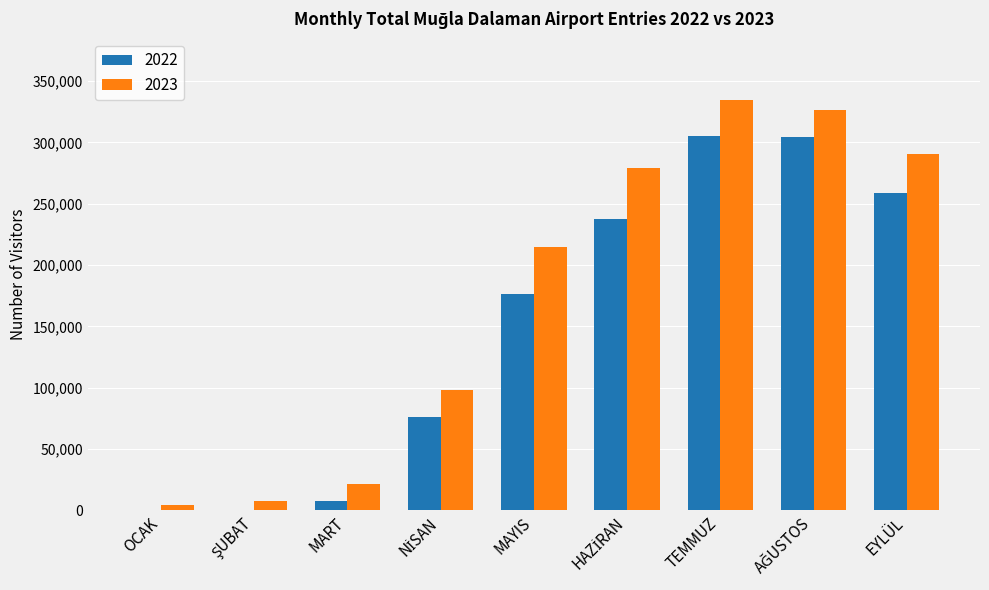

Is it true that 2023 equals 290239 at EYLÜL?

True